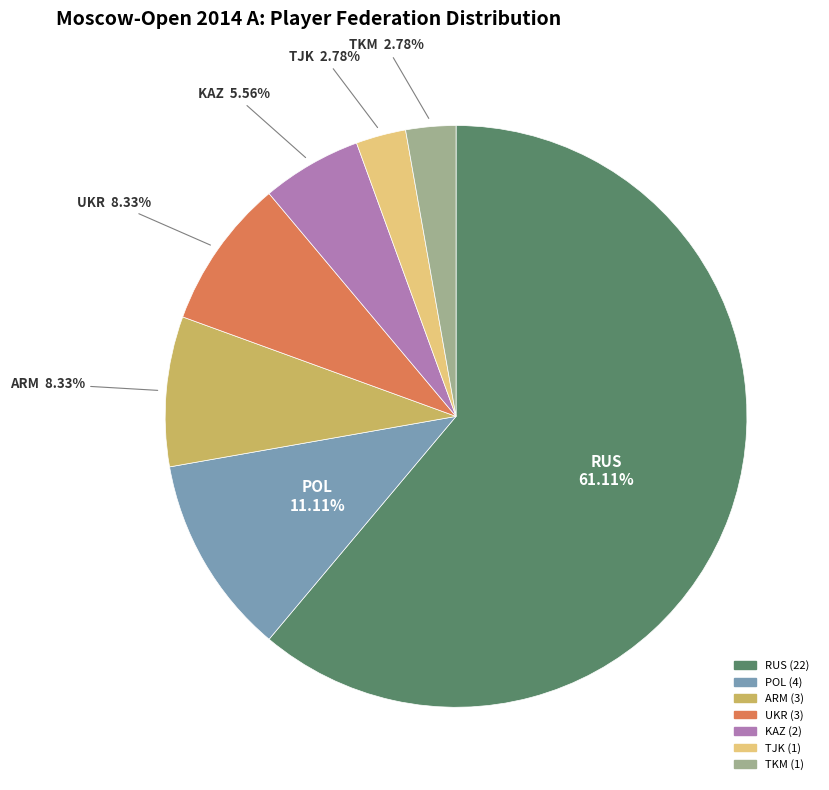

How many segments does this pie chart have?

7